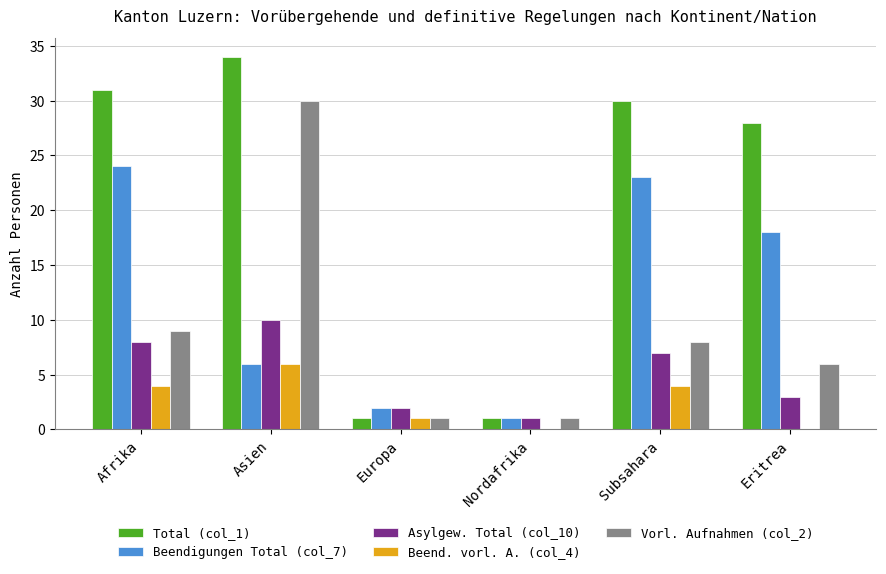

Reading right to left, transcribe all the data shown in this chart.

Total (col_1): 28	30	1	1	34	31
Beendigungen Total (col_7): 18	23	1	2	6	24
Asylgew. Total (col_10): 3	7	1	2	10	8
Beend. vorl. A. (col_4): 0	4	0	1	6	4
Vorl. Aufnahmen (col_2): 6	8	1	1	30	9